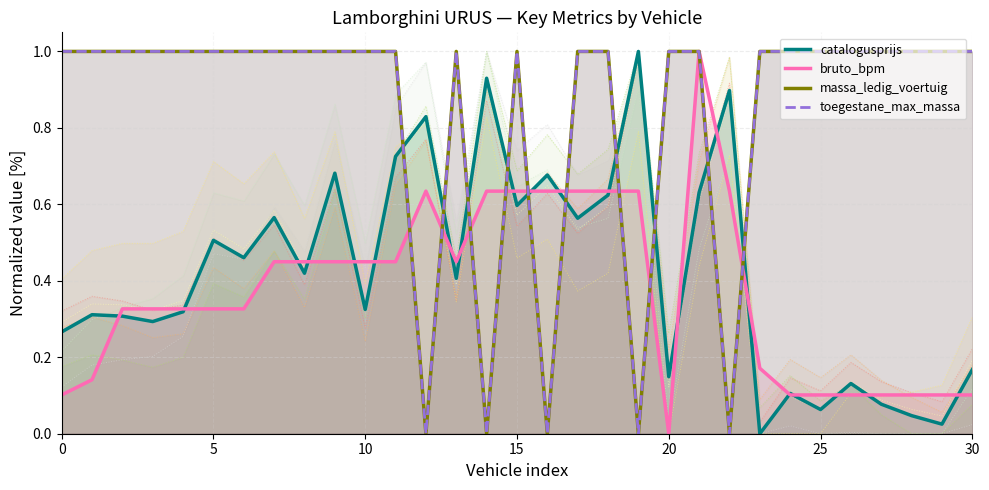

How many interior local peaks does the toegestane_max_massa series have?

2